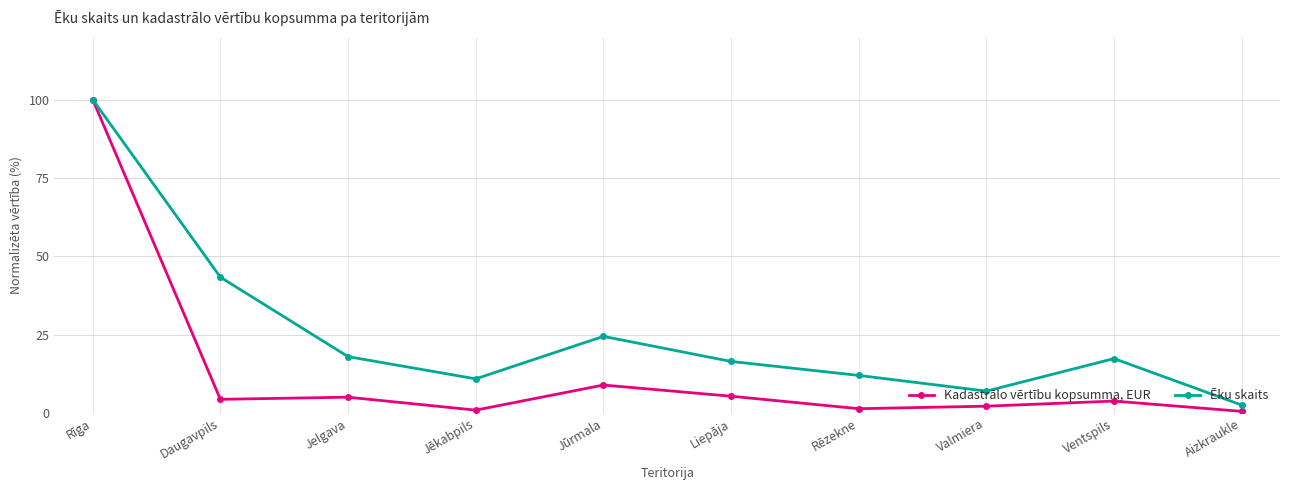

Rank the series by their average value, from lowest to highest.

Kadastrālo vērtību kopsumma, EUR, Ēku skaits